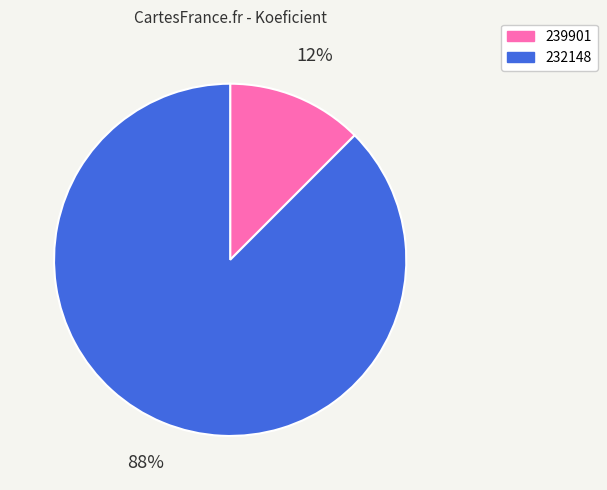

How many slices are in this pie chart?

2